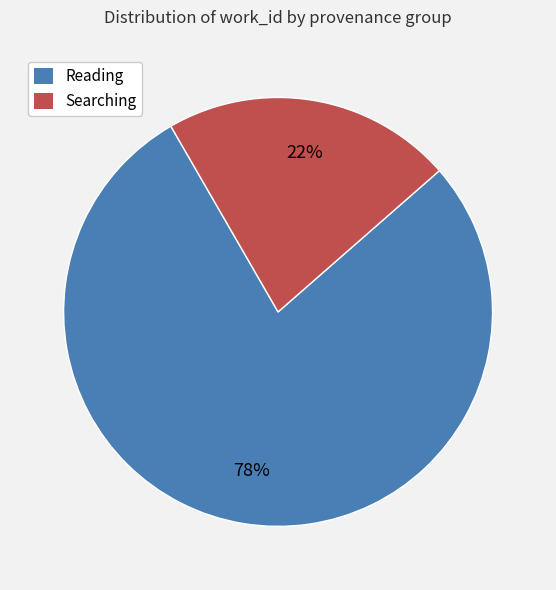

To the nearest percent, what is the average slice percentage?

50%